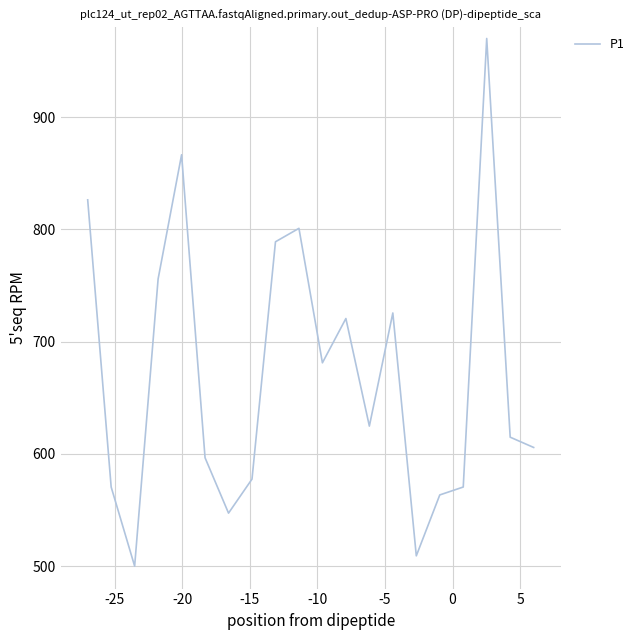

What is the difference between the maximum and minimum values?

470.0